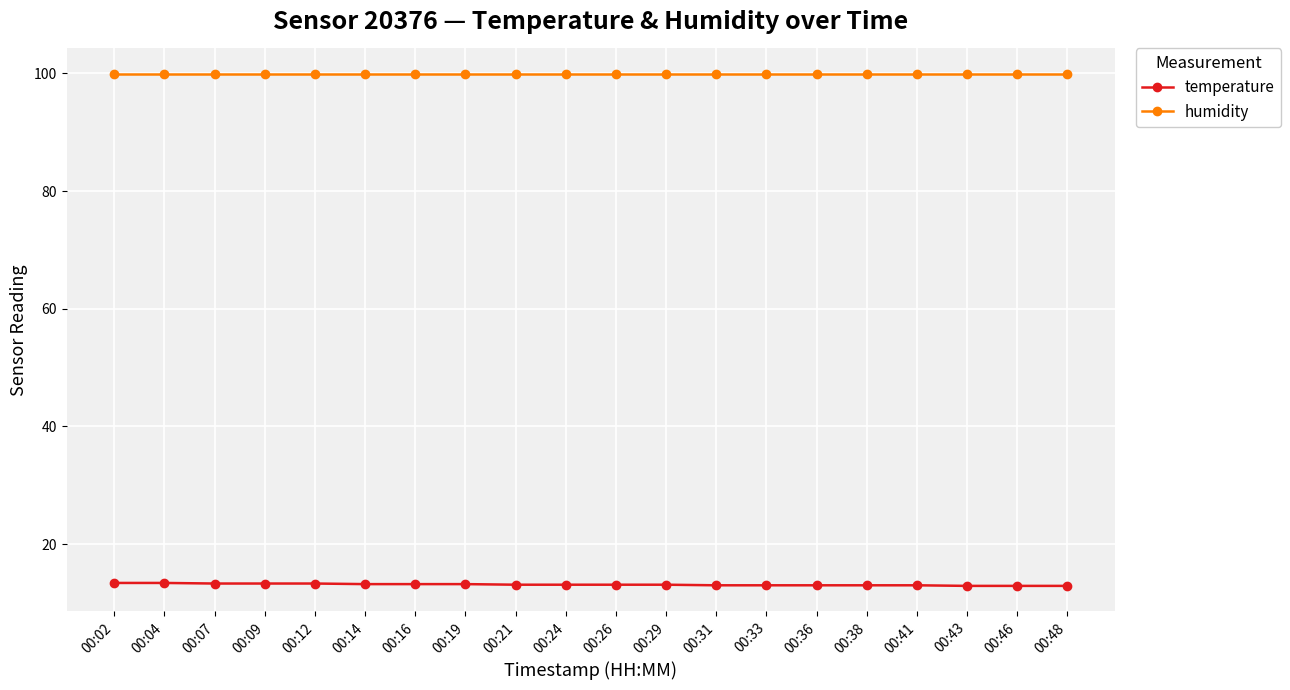

Does the chart have visible grid lines?

Yes